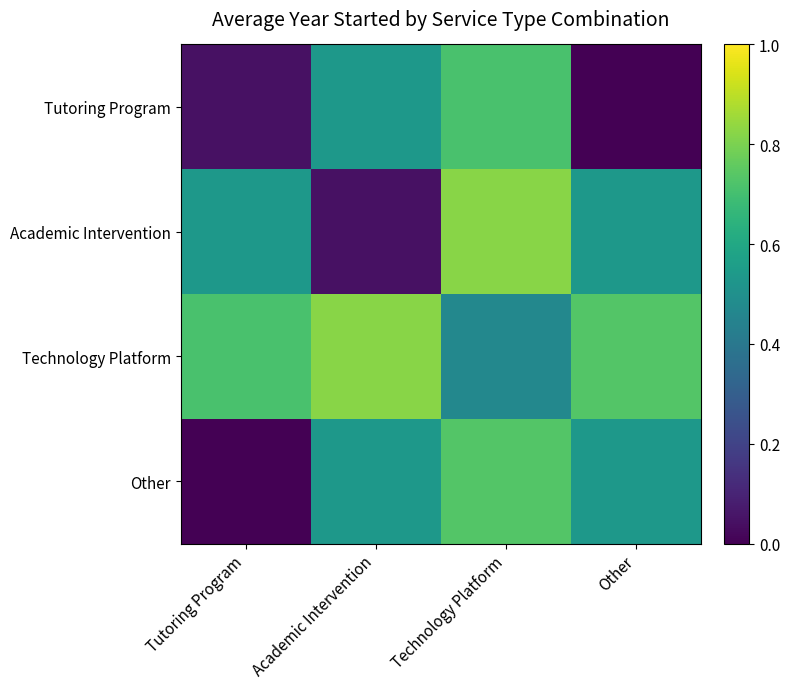

Reading left to right, transcribe all the data shown in this chart.

Tutoring Program: Tutoring Program=0.0	Academic Intervention=0.5	Technology Platform=0.7	Other=0.0
Academic Intervention: Tutoring Program=0.5	Academic Intervention=0.0	Technology Platform=0.8	Other=0.5
Technology Platform: Tutoring Program=0.7	Academic Intervention=0.8	Technology Platform=0.5	Other=0.7
Other: Tutoring Program=0.0	Academic Intervention=0.5	Technology Platform=0.7	Other=0.5